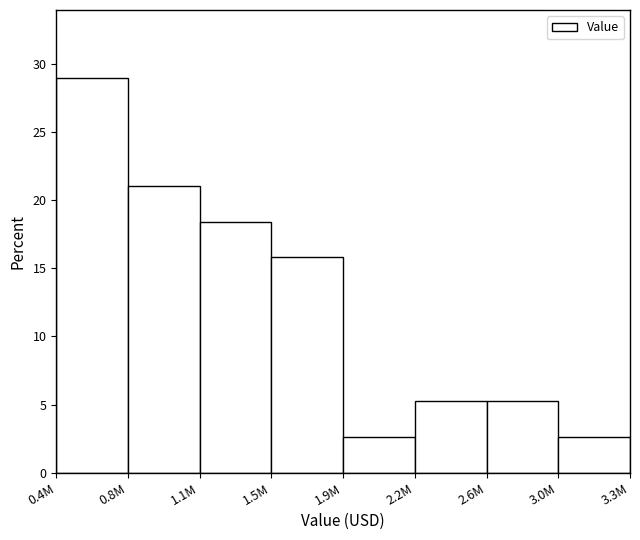

Reading left to right, extract all data points from this chart.

28.9	21.1	18.4	15.8	2.6	5.3	5.3	2.6